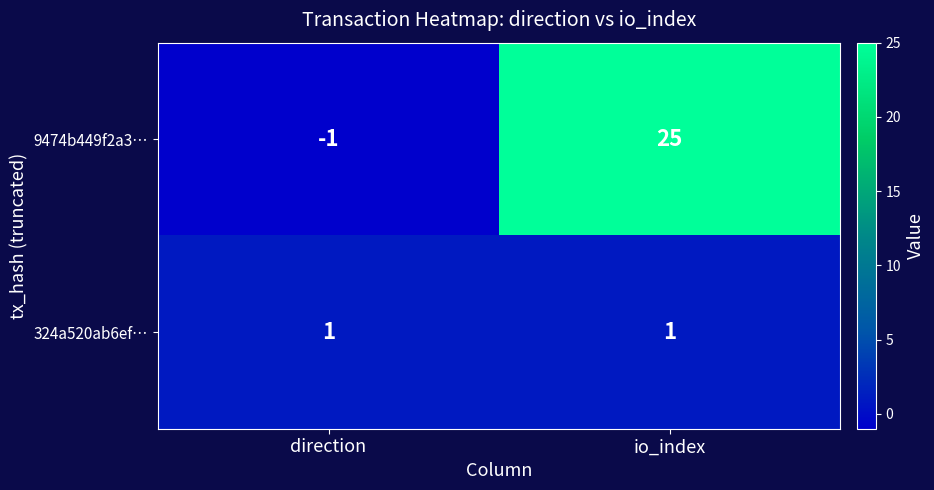

Rank the series by their average value, from lowest to highest.

324a520ab6ef…, 9474b449f2a3…